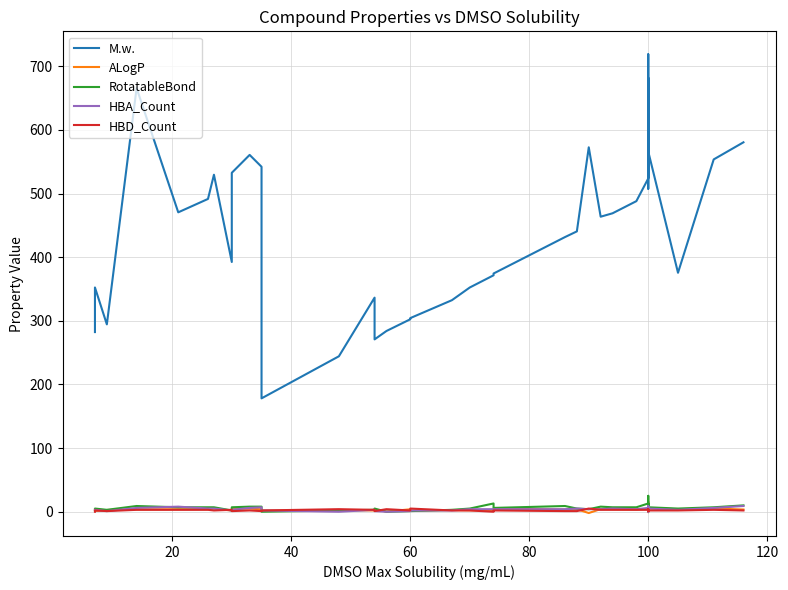

True or false: ALogP and RotatableBond intersect in this chart.

True